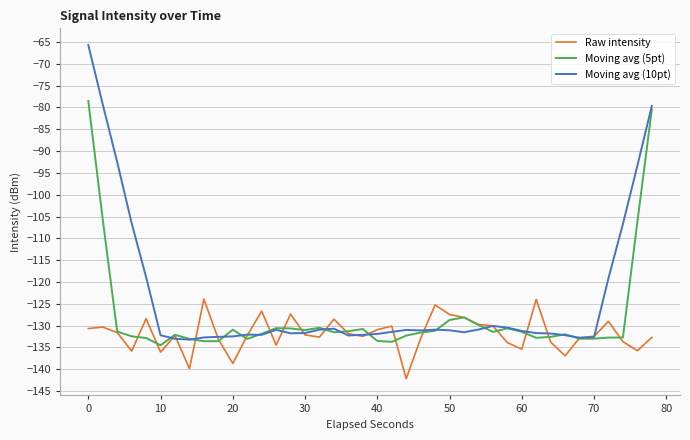

Rank the series by their maximum value, from lowest to highest.

Raw intensity, Moving avg (5pt), Moving avg (10pt)